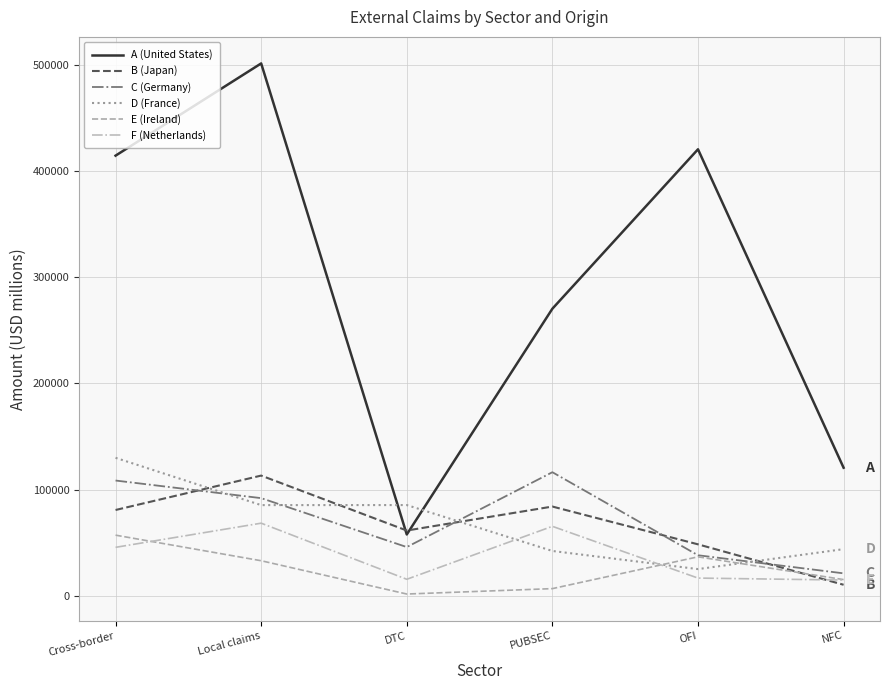

Does the chart display data point markers on the line(s)?

No